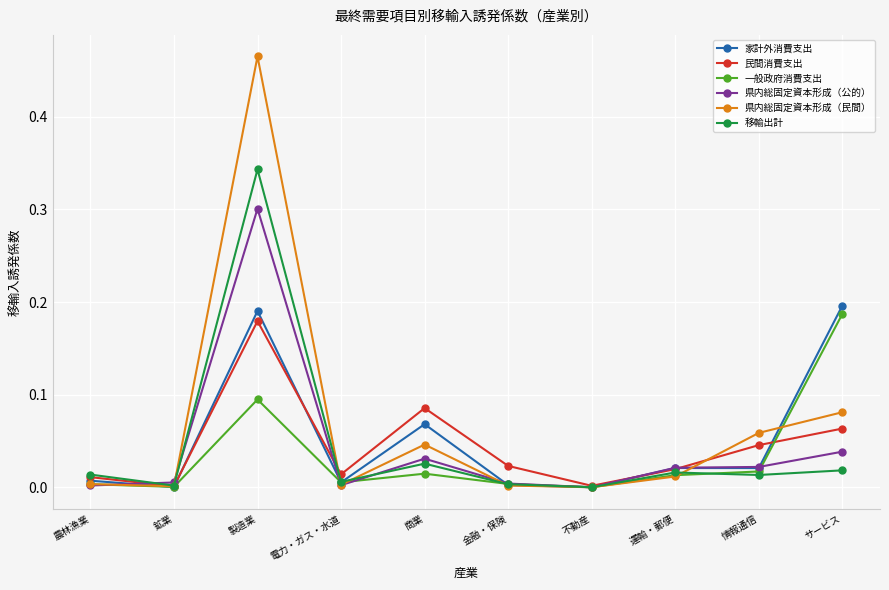

At which category does 県内総固定資本形成（公的） reach its first local peak?

製造業